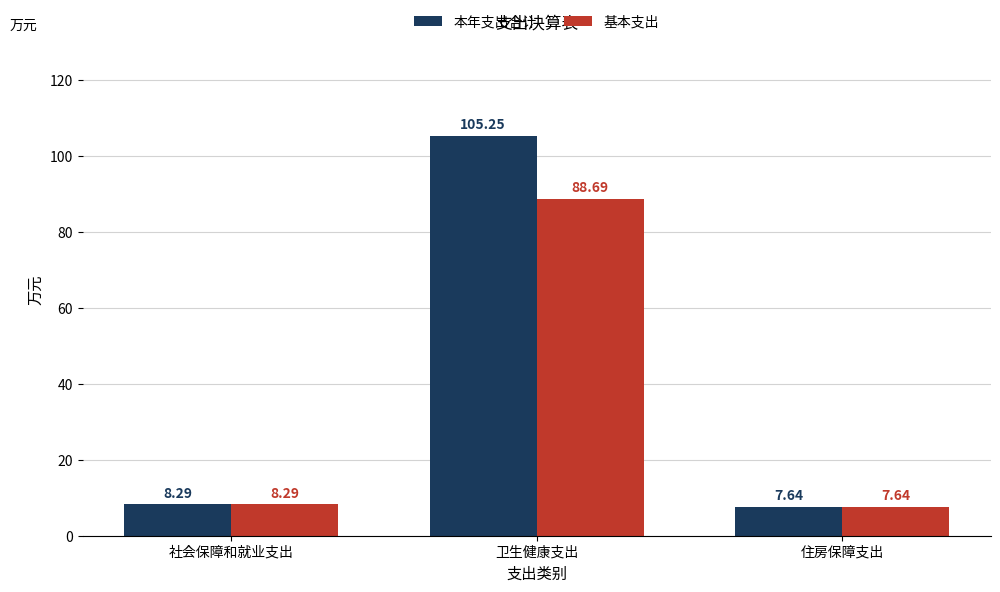

Which series has the widest spread of values?

本年支出合计